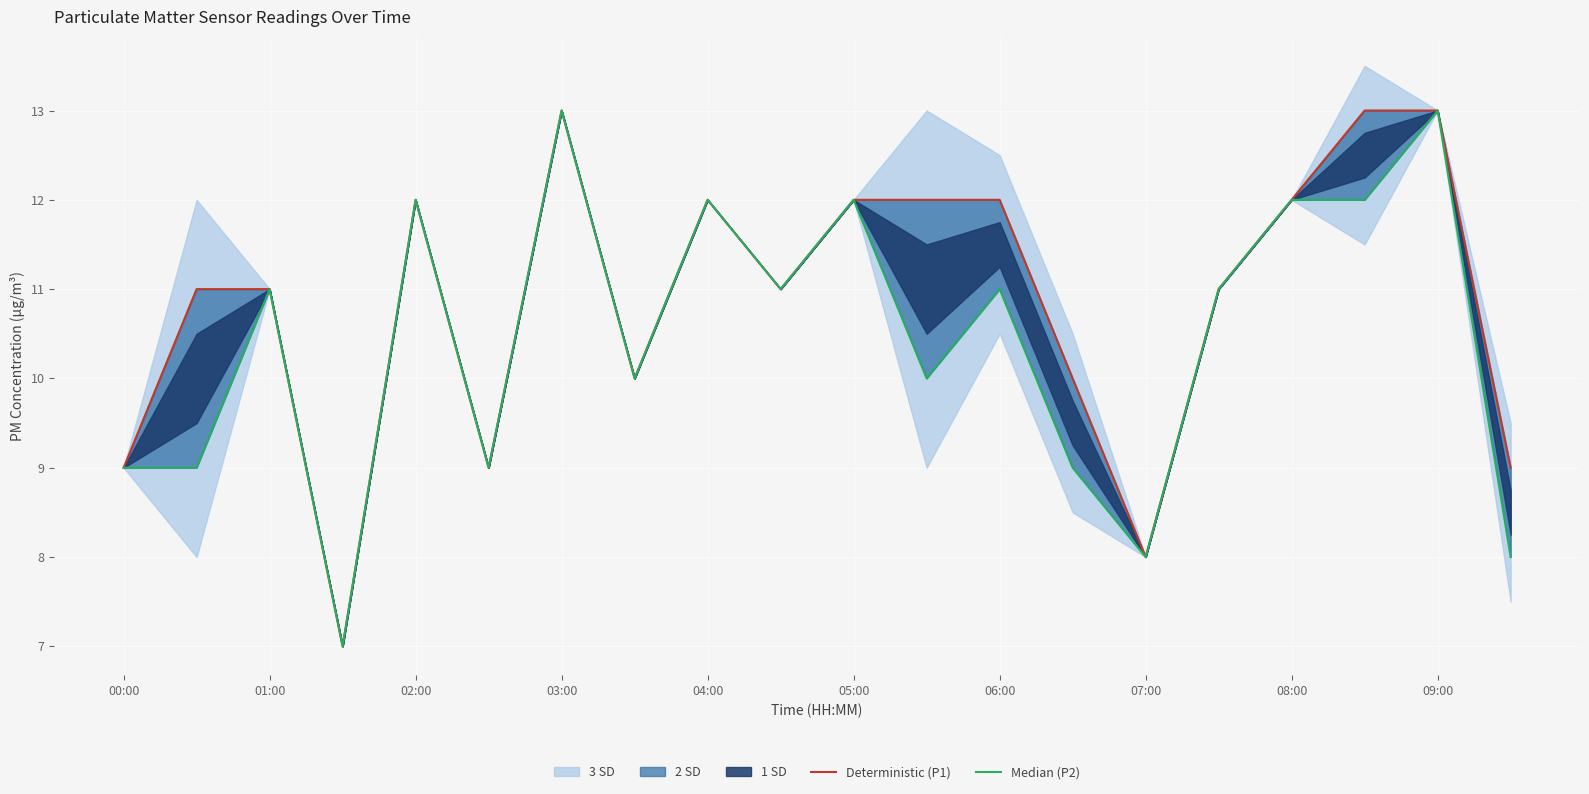

Between 09:00 and 07:00, which is larger?

09:00